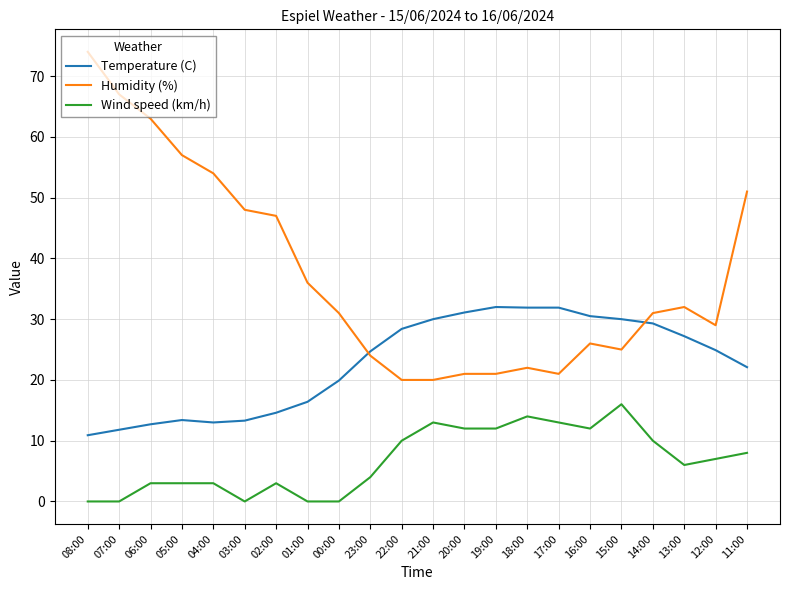

The Wind speed (km/h) series shows 3.0 at 06:00. True or false?

True